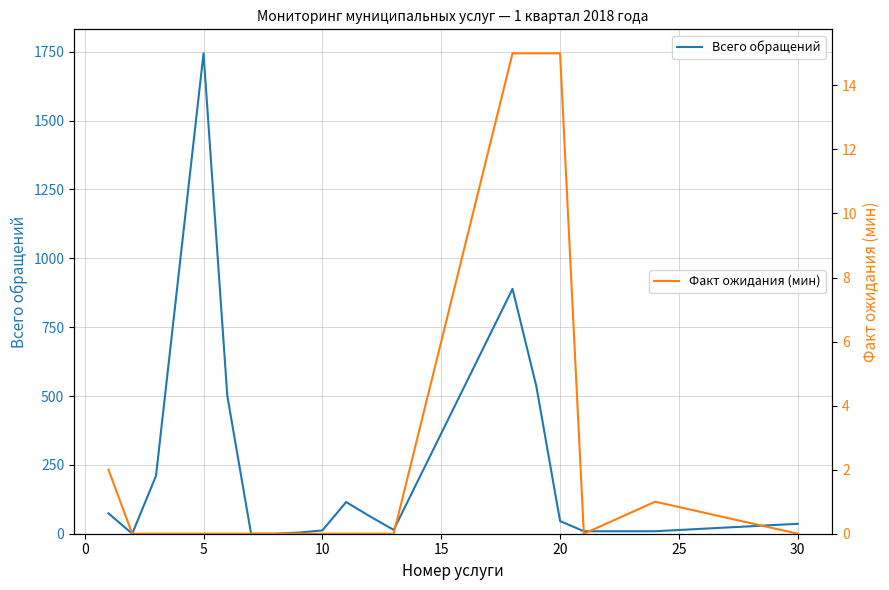

True or false: Факт ожидания (мин) and Всего обращений intersect in this chart.

False